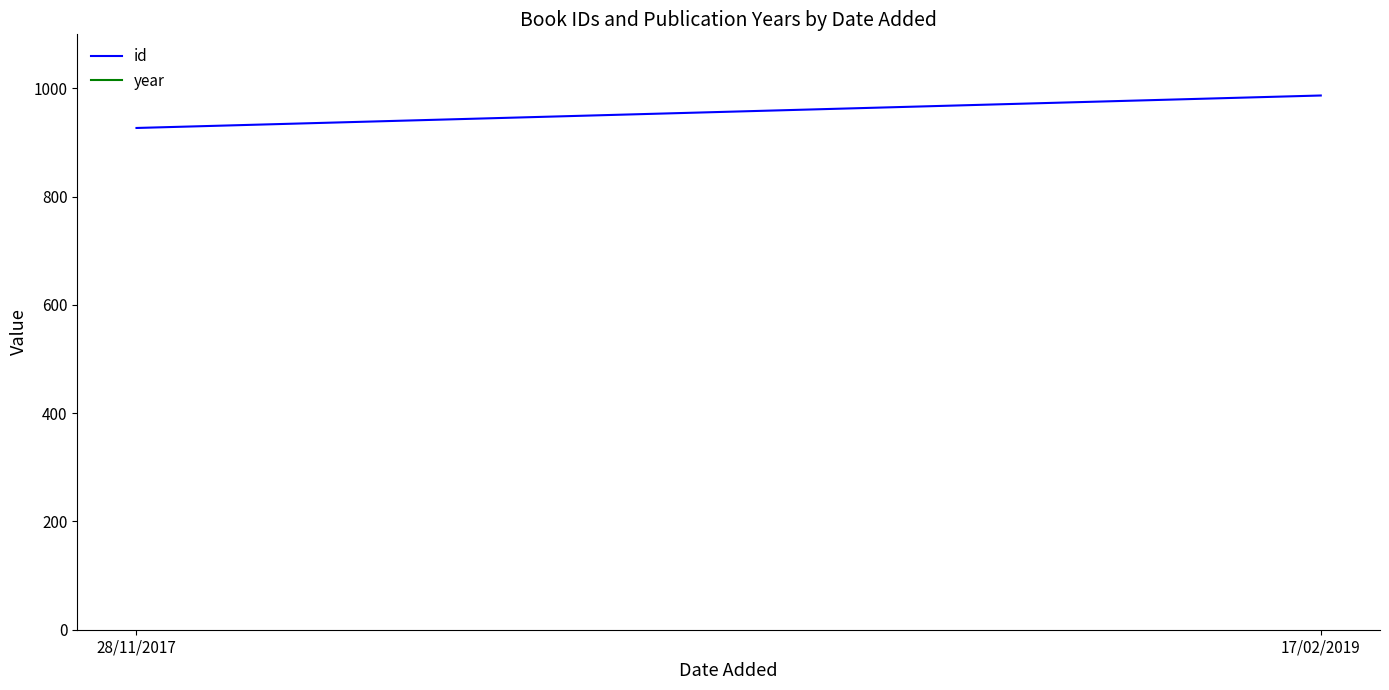

Which category has the highest value across all series?

28/11/2017